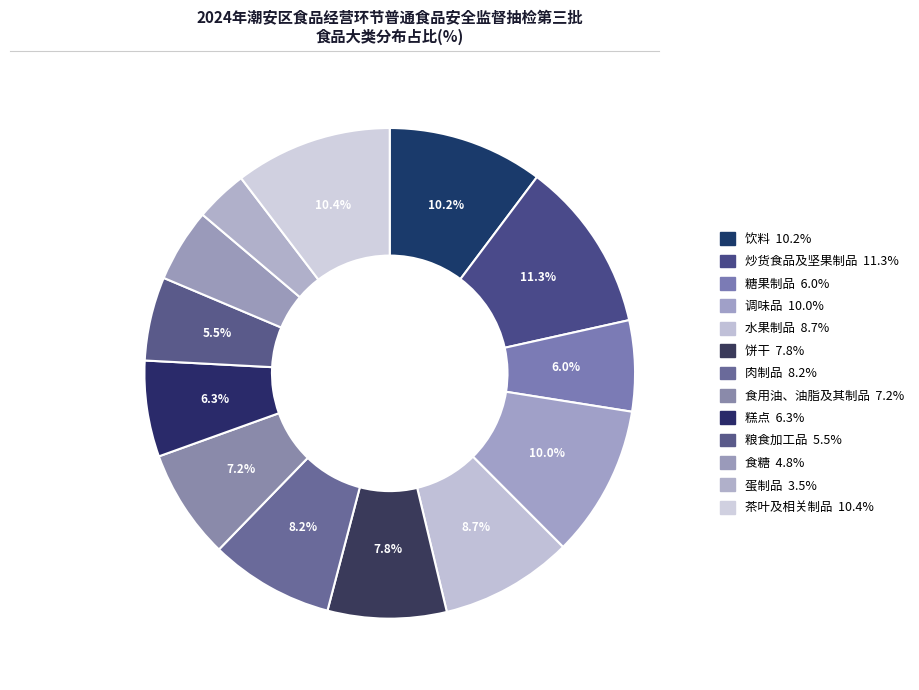

To the nearest percent, what is the combined percentage of 粮食加工品 and 饼干?

13%